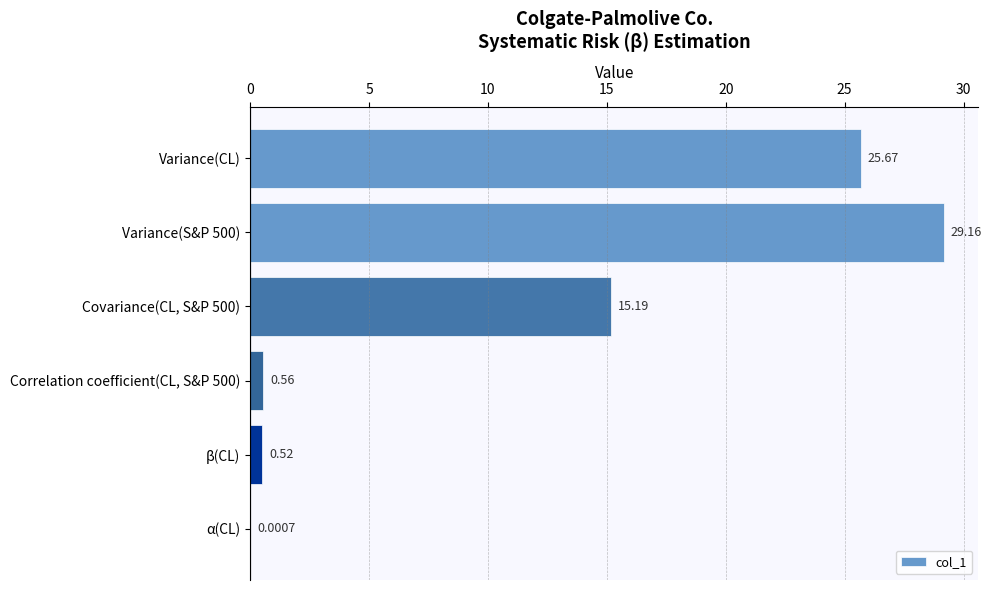

Which category has the highest value across all series?

Variance(S&P 500)